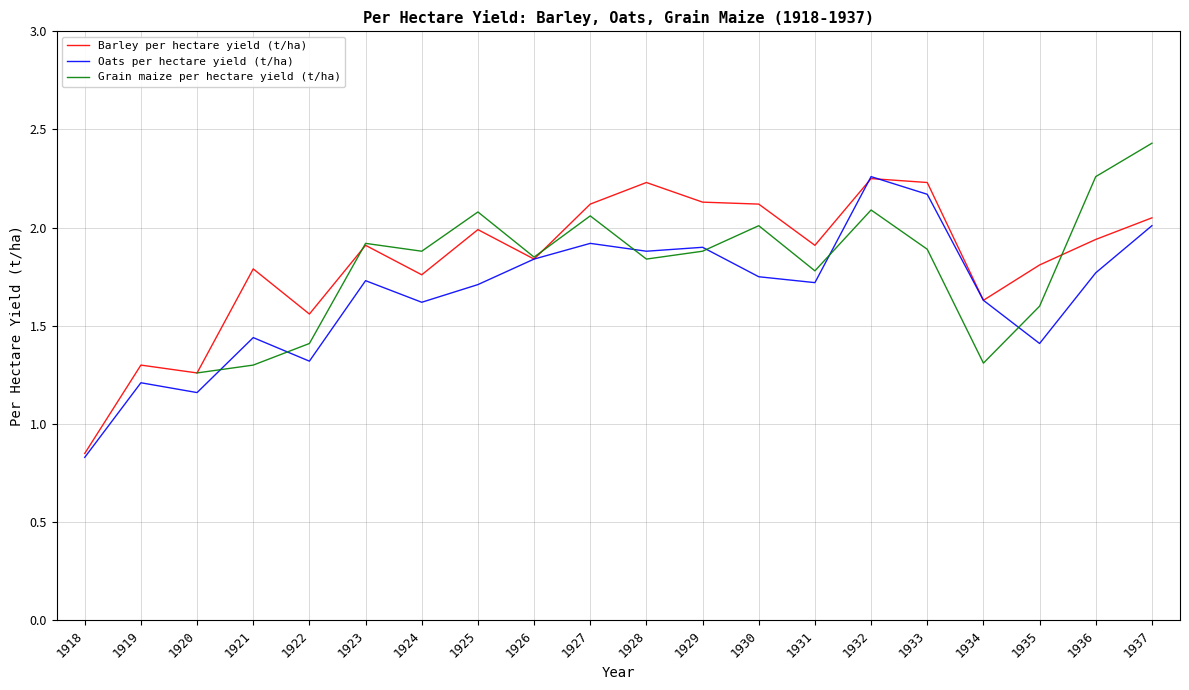

What is the average value of the Oats per hectare yield (t/ha) series?

1.7